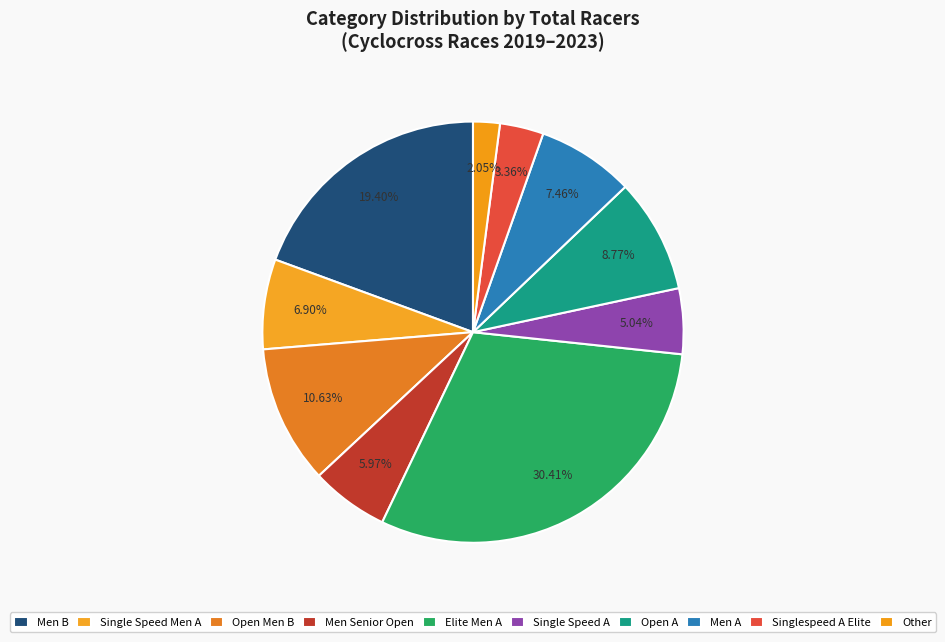

Does any single category account for the majority?

No